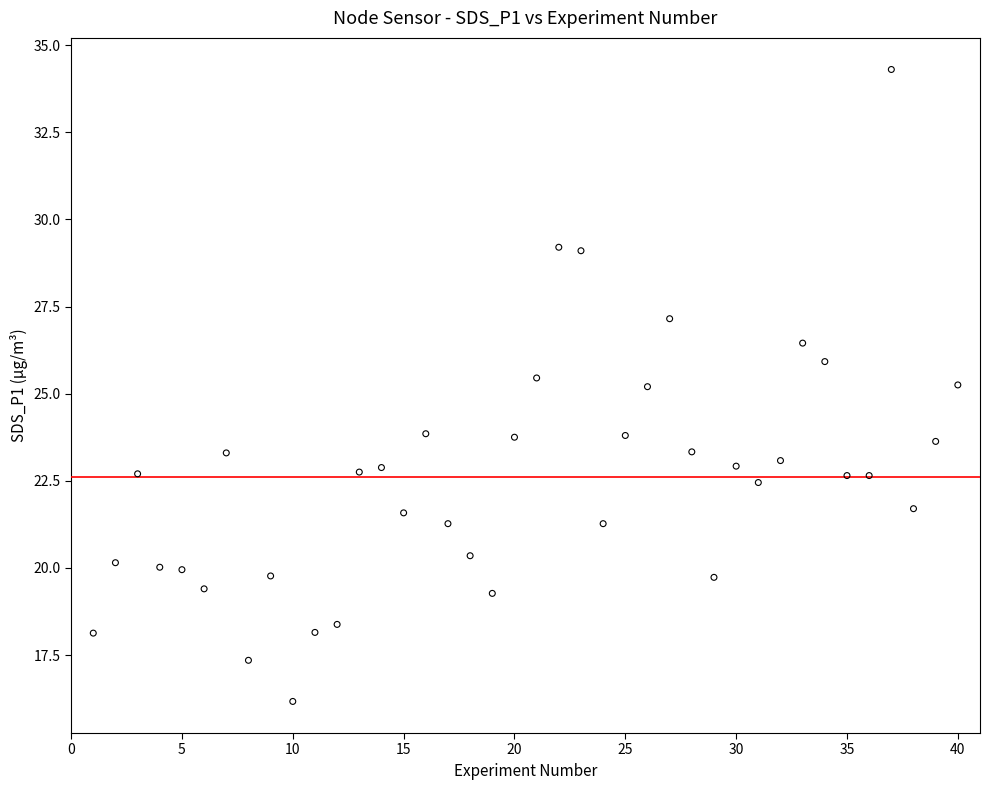

What is the range of Y values (max minus min)?

18.1